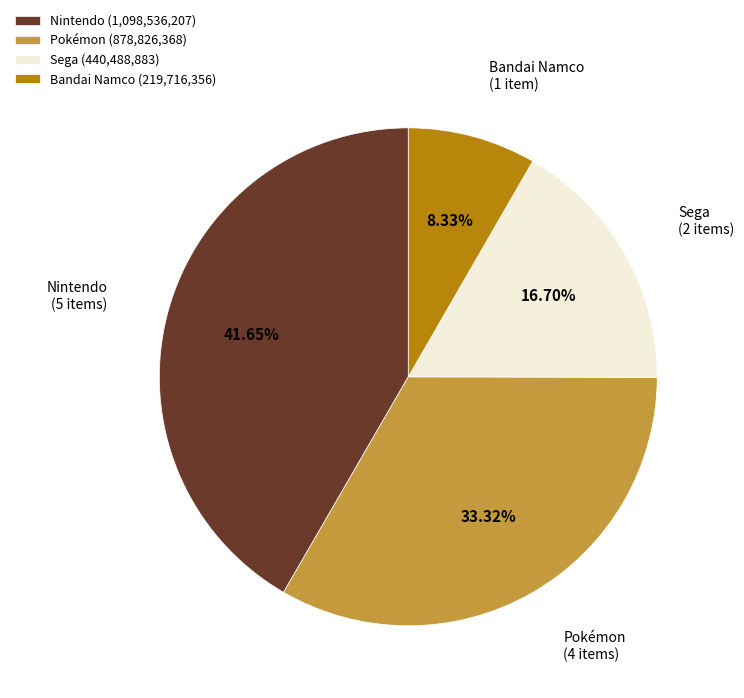

How many slices are in this pie chart?

4